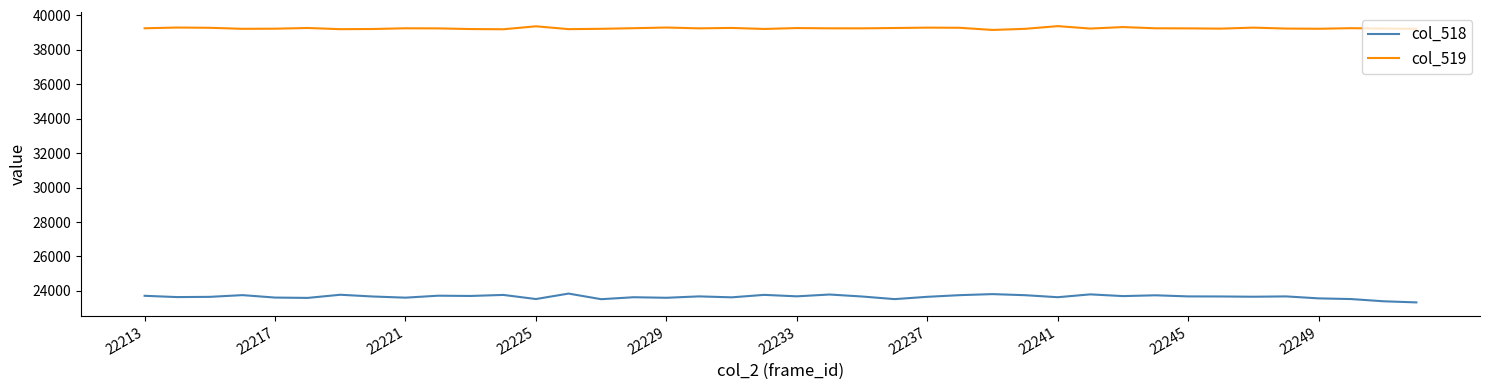

True or false: col_518 and col_519 cross at least once.

False